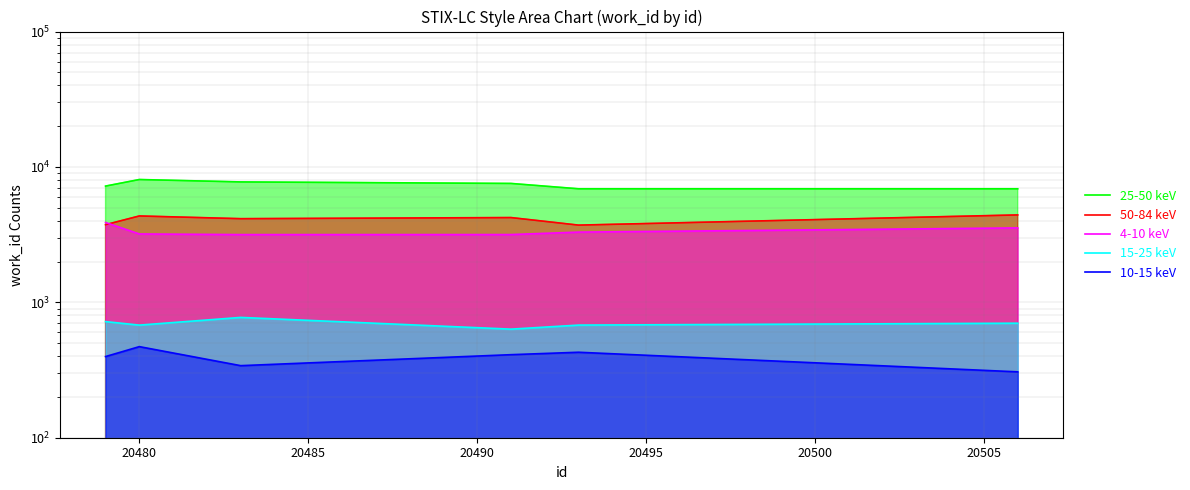

Does the chart have visible grid lines?

Yes